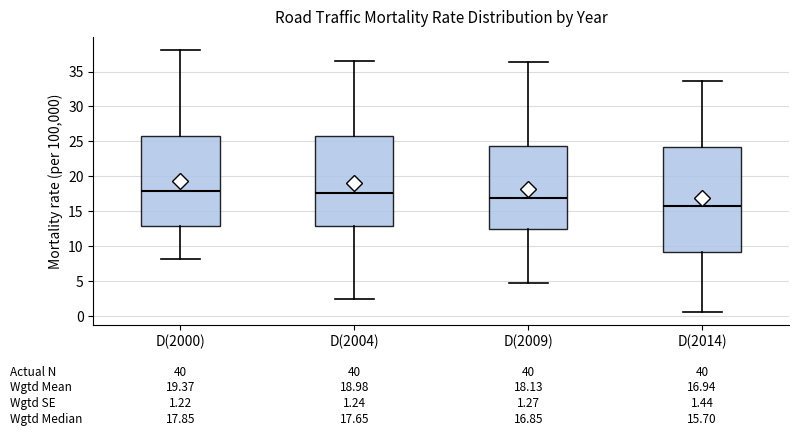

Which box's median line is the lowest?

D(2014)